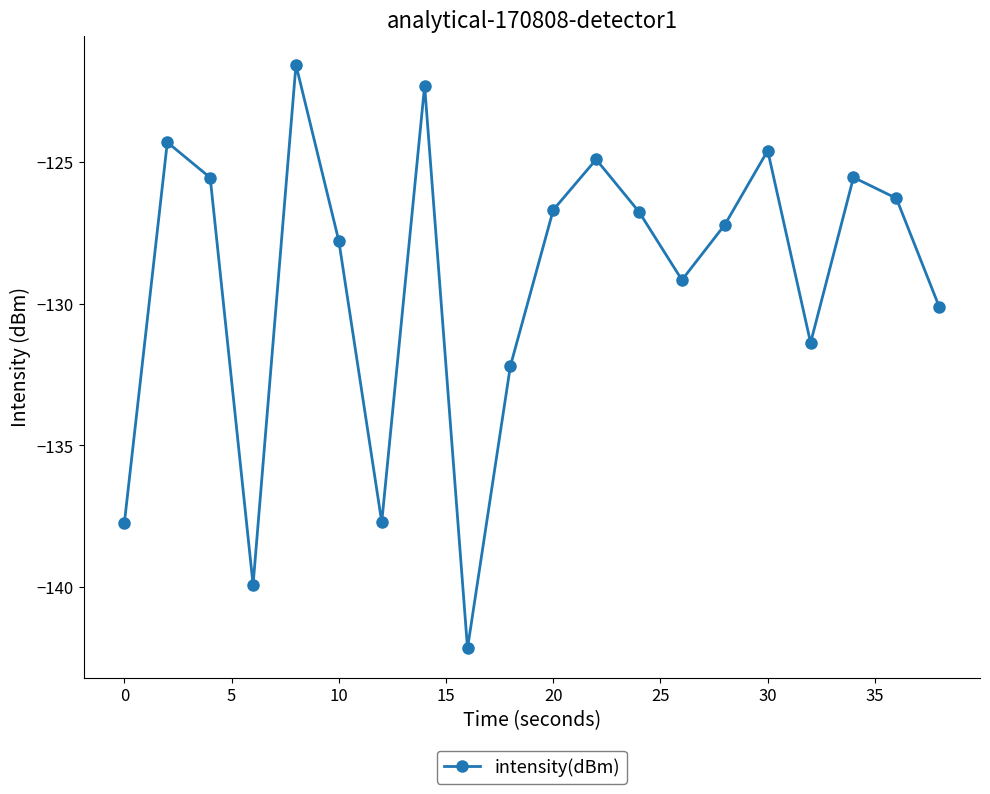

What is the sum of all values?

-2584.0